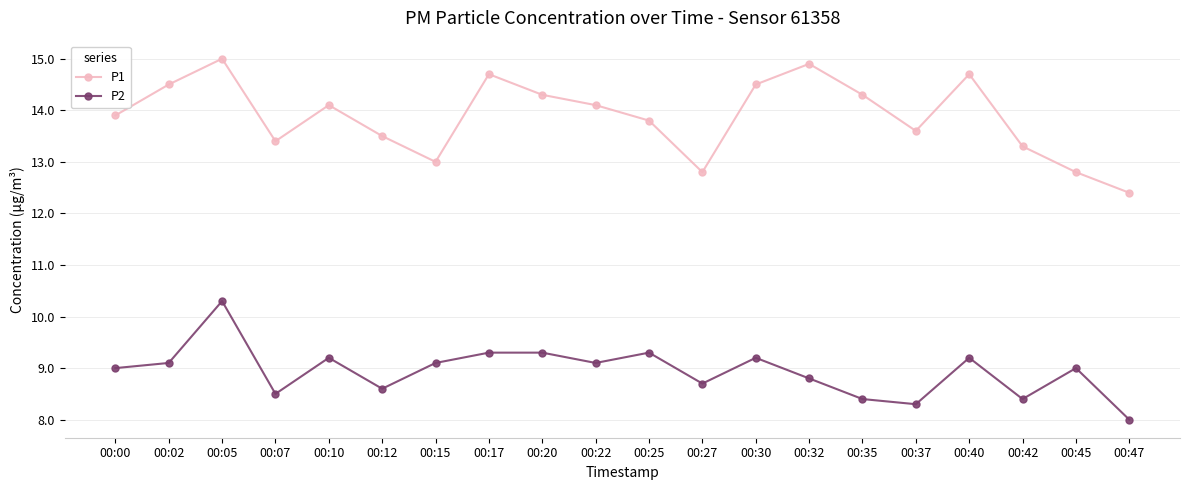

What is the sum of the P1 values at 00:20 and 00:10?

28.4